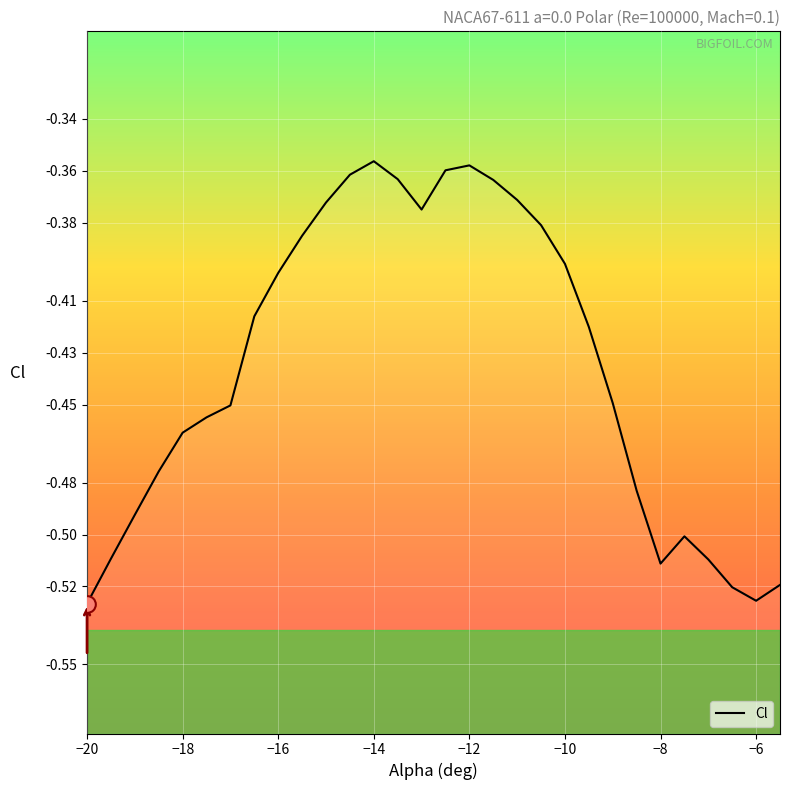

What is the difference between the maximum and minimum values?

0.2